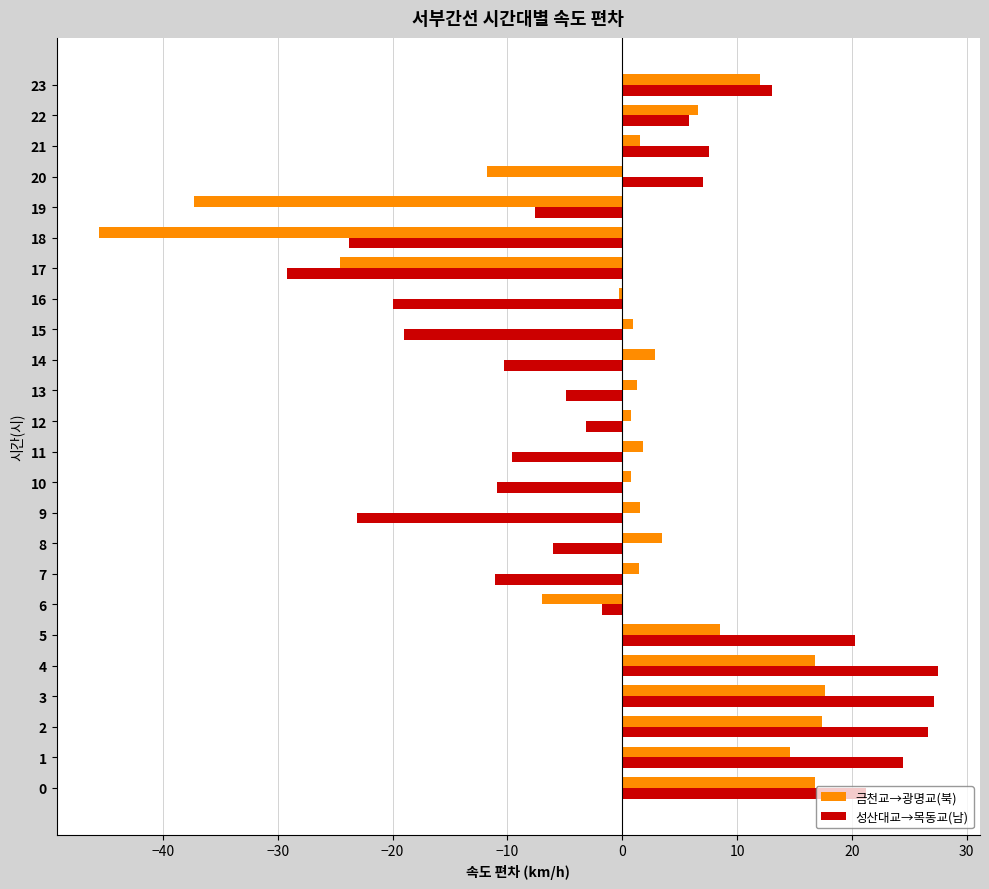

What is the difference between the maximum and minimum values in the 금천교→광명교(북) series?

63.3